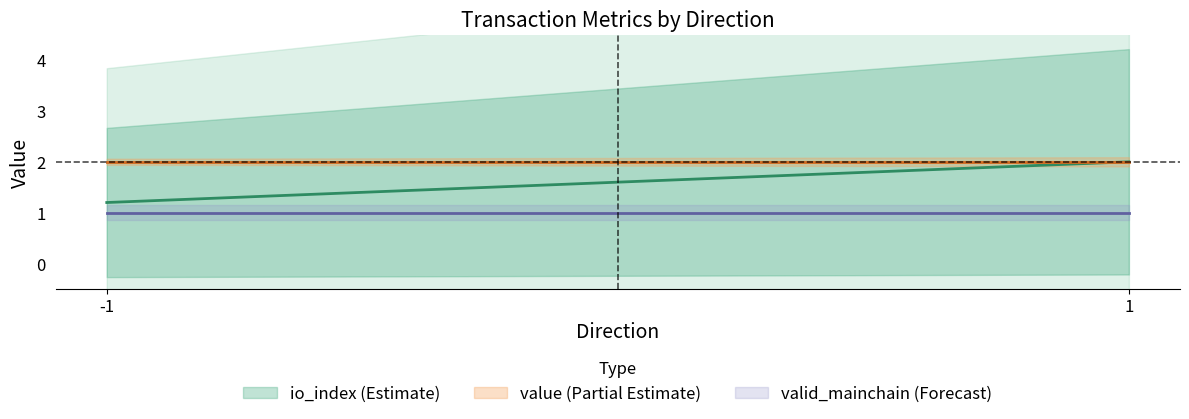

At which label is value closest to 2?

-1